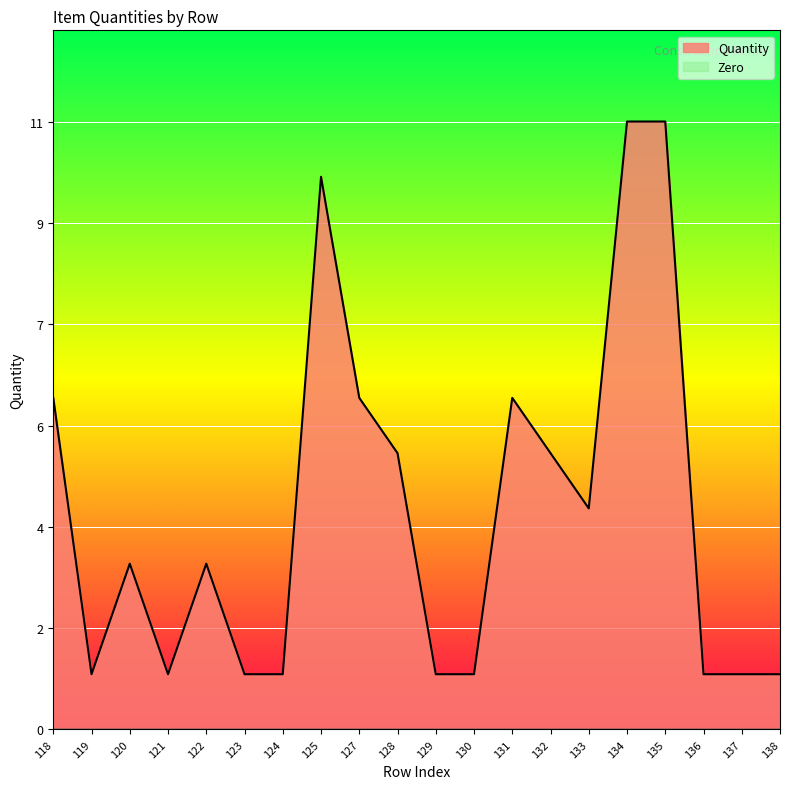

Rank the categories by value from highest to lowest.

134, 135, 125, 118, 127, 131, 128, 132, 133, 120, 122, 119, 121, 123, 124, 129, 130, 136, 137, 138